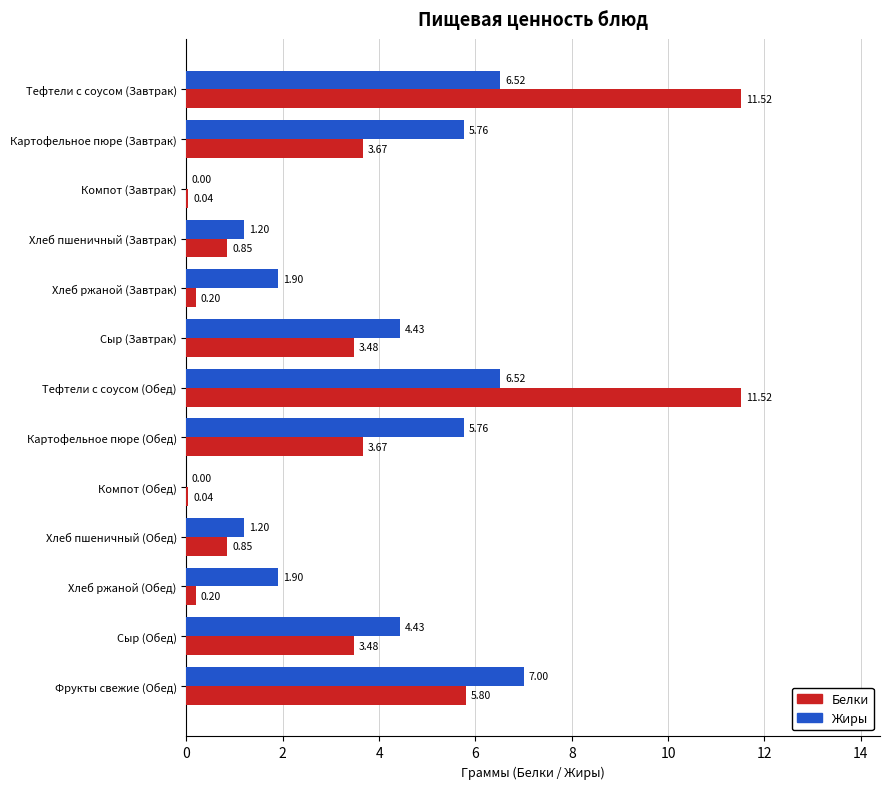

What is the sum of all Жиры values?

46.6